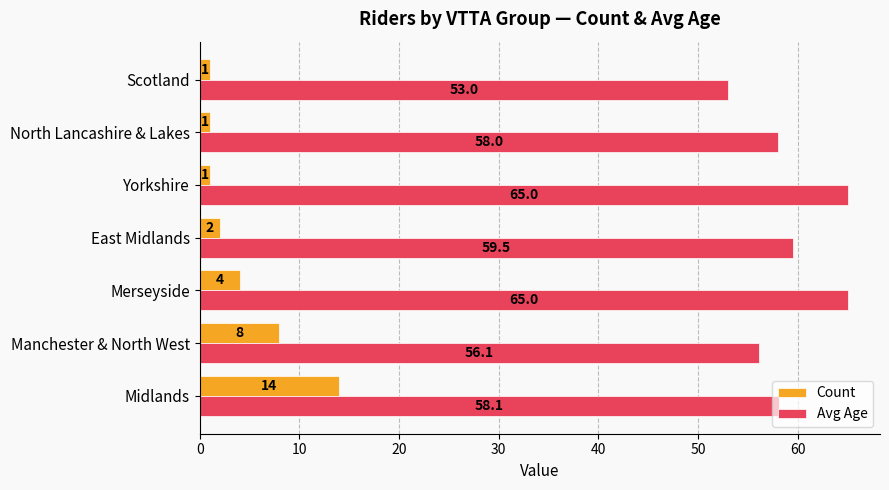

What is the difference between the Count values at Scotland and East Midlands?

1.0